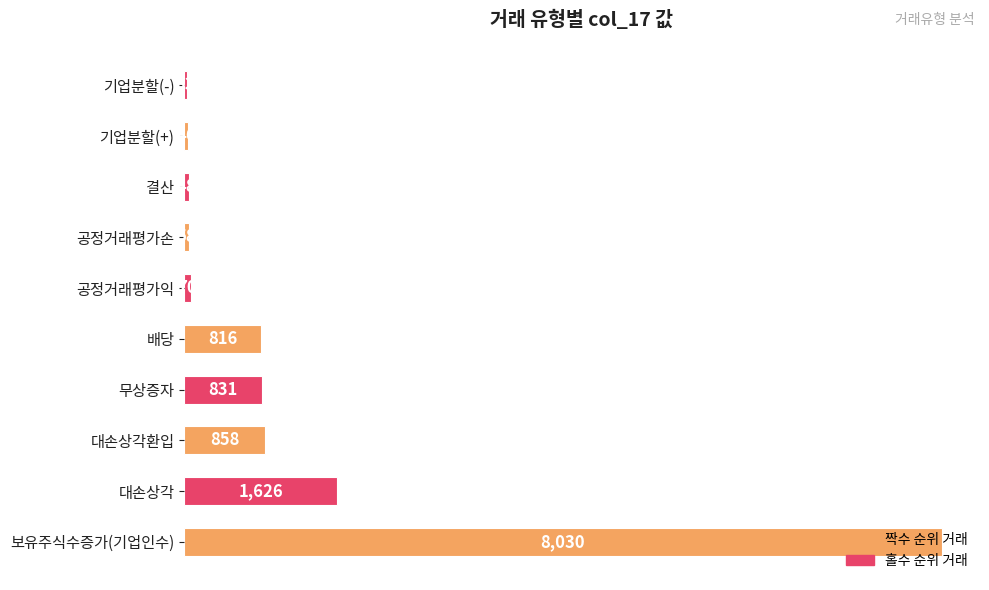

How many data points are less than 816?

5